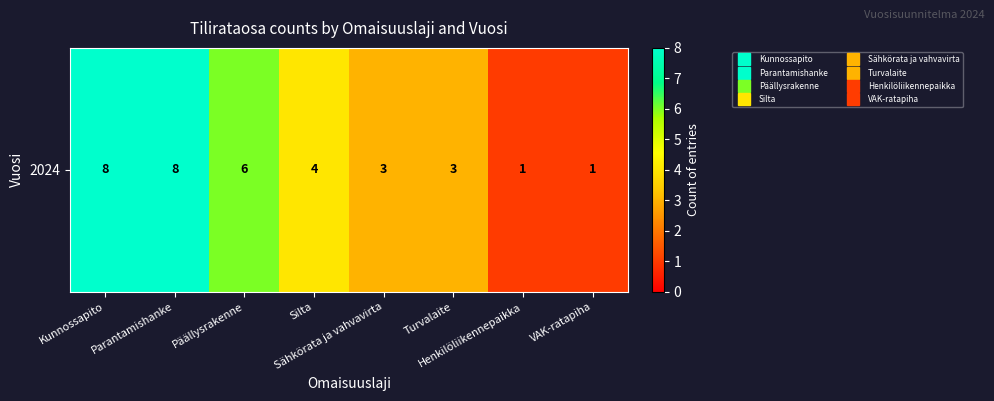

What is the change in value from Turvalaite to Henkilöliikennepaikka?

-2